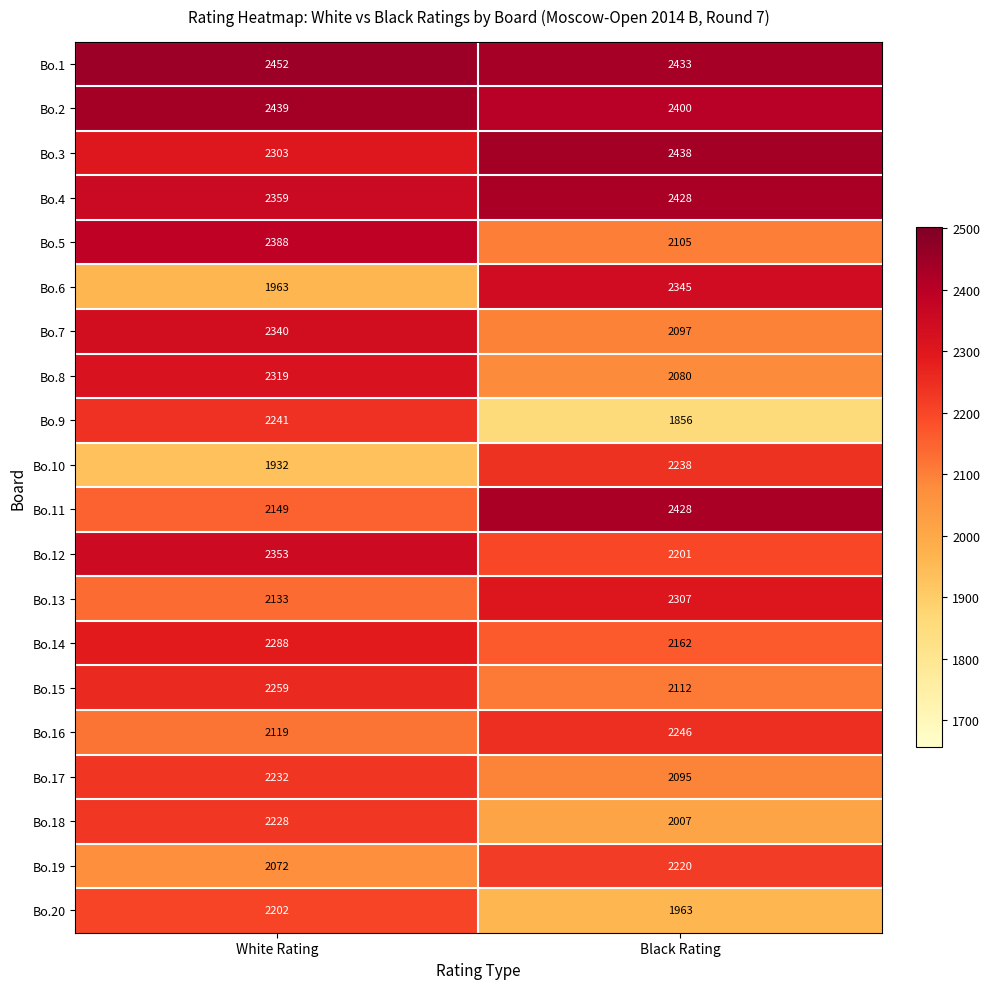

Is it true that Bo.9 equals 1548 at White Rating?

False